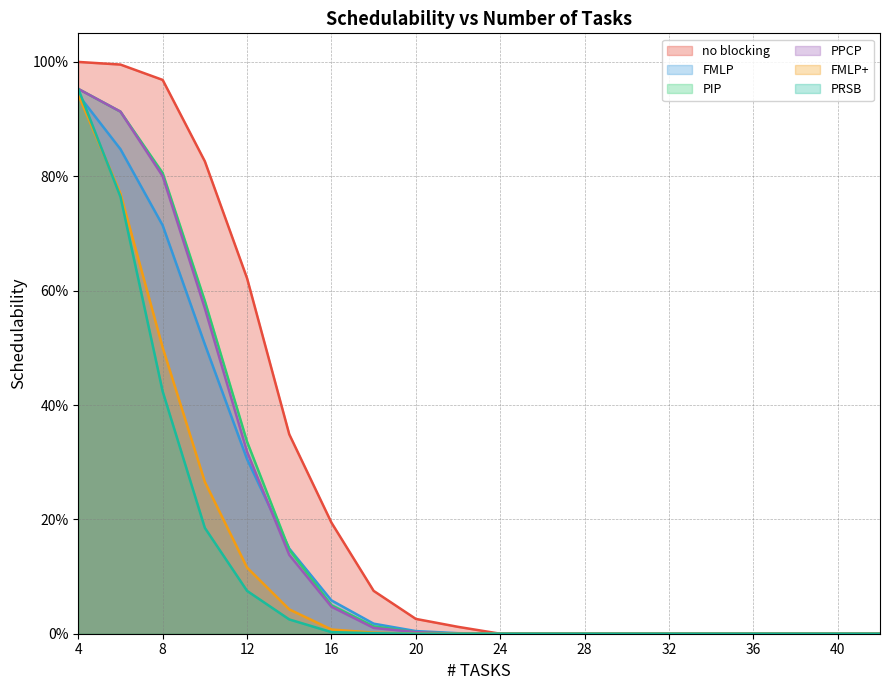

Which series has the largest range (max minus min)?

no blocking